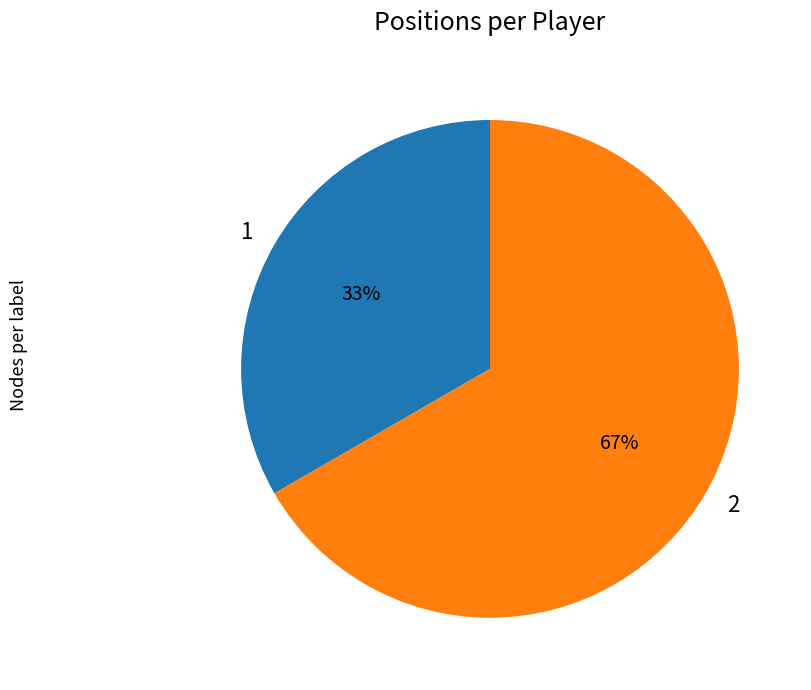

Combined, do 2 and 1 account for over 50%?

Yes